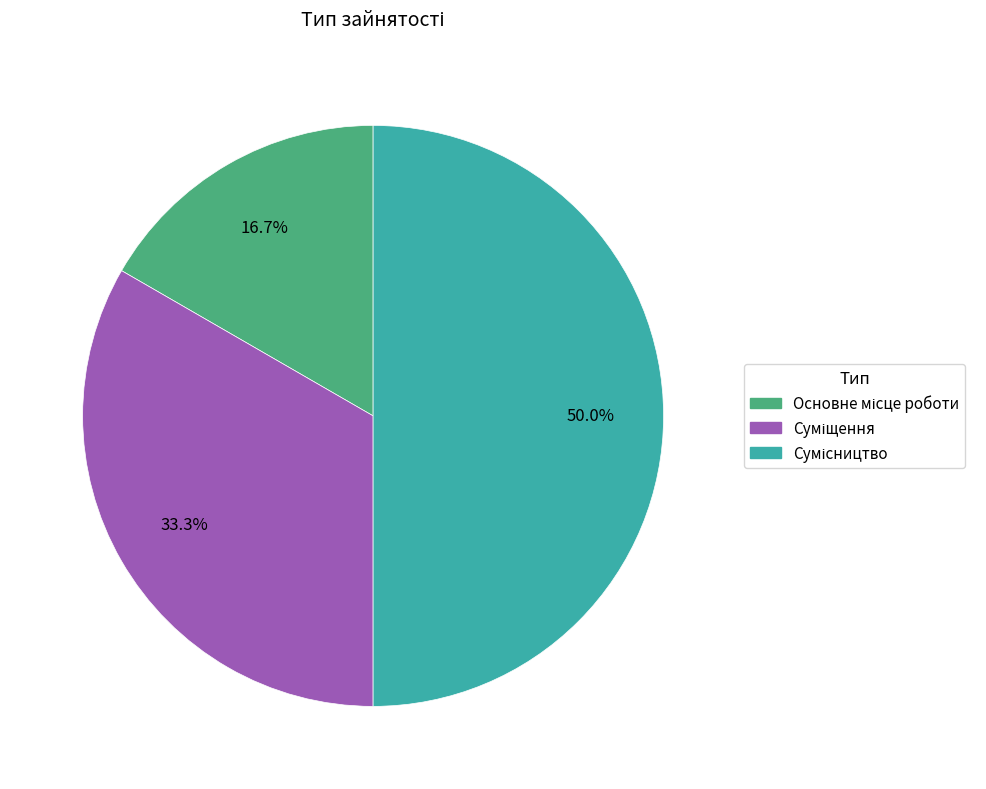

Is Суміщення the majority of the pie?

No